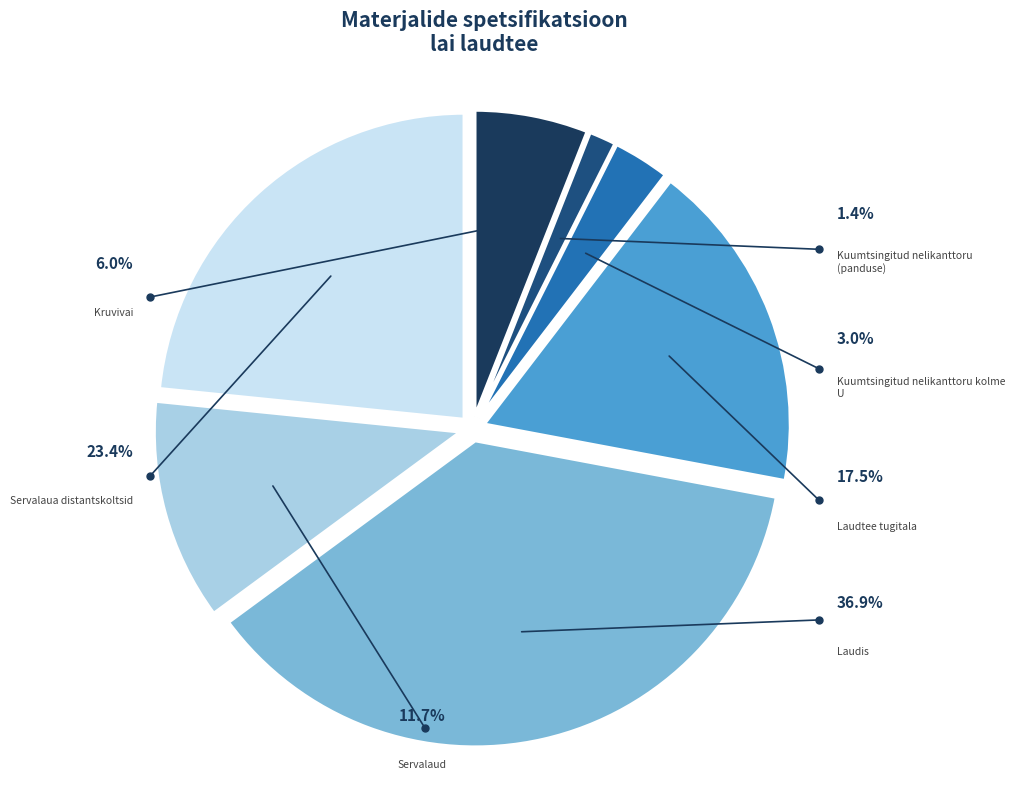

To the nearest percent, what is the average slice percentage?

14%